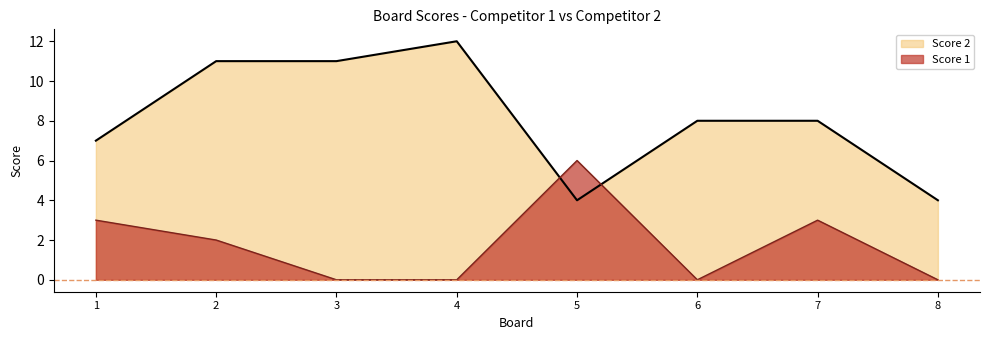

What are all the series names shown in the legend?

Score 2, Score 1